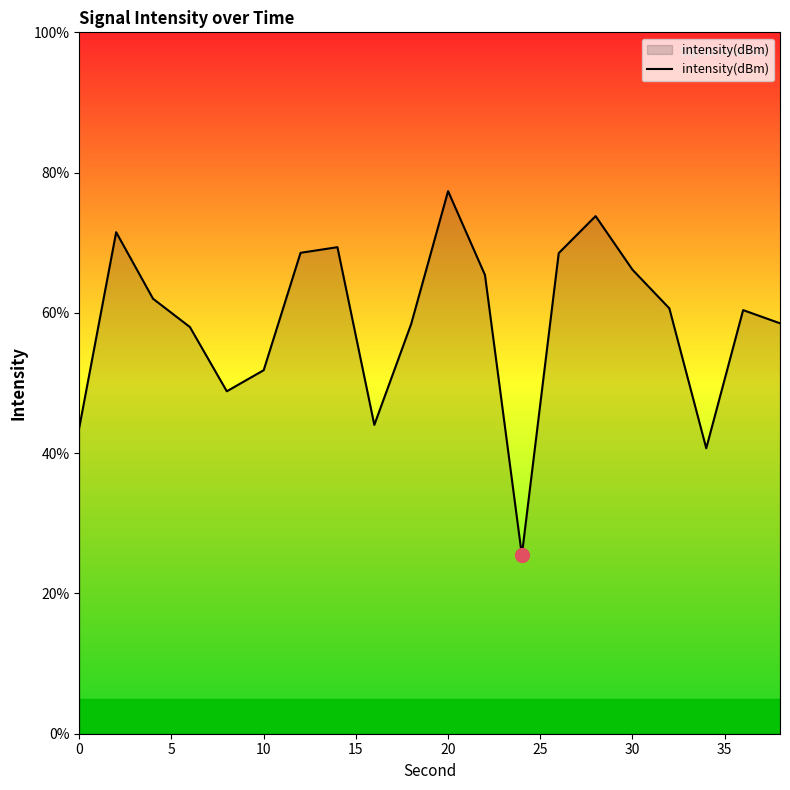

What is the difference between the maximum and minimum values?

51.9